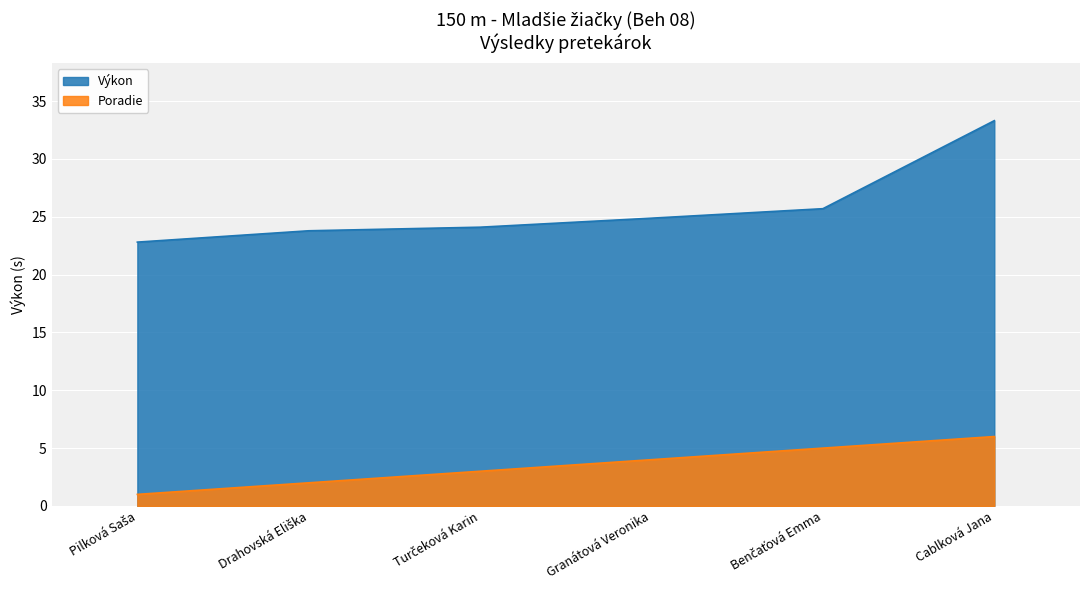

List the labels in order of value, largest first.

Cablková Jana, Benčaťová Emma, Granátová Veronika, Turčeková Karin, Drahovská Eliška, Pilková Saša